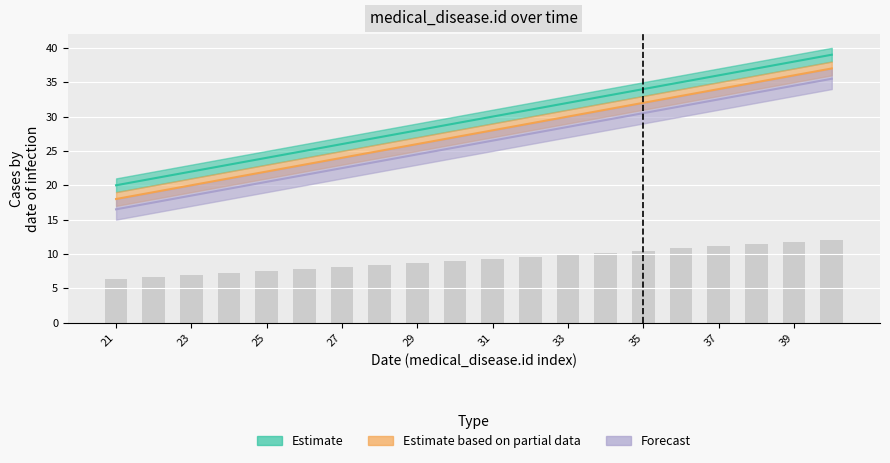

What is the difference between the maximum and second lowest values in the Forecast series?

18.0